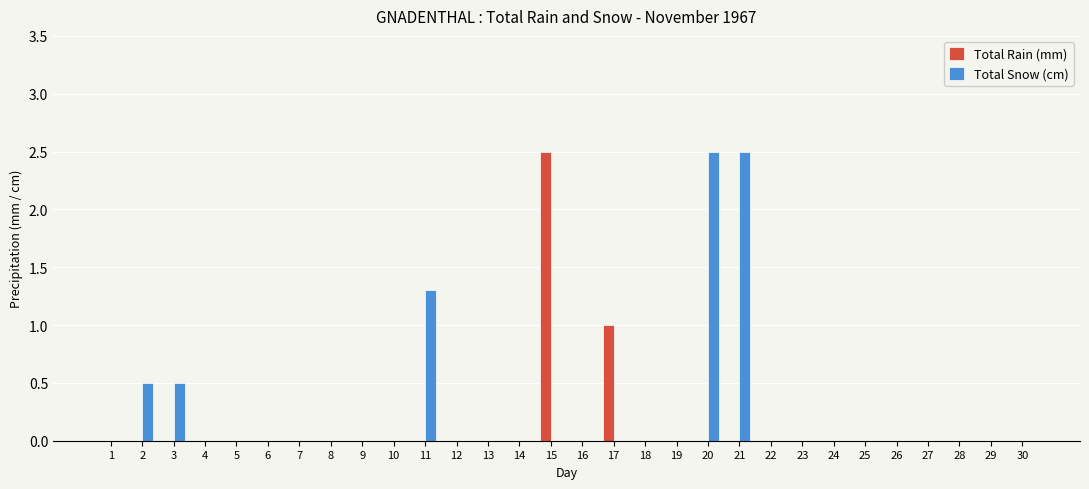

True or false: Total Rain (mm) has a value of 0.8 at 22.

False